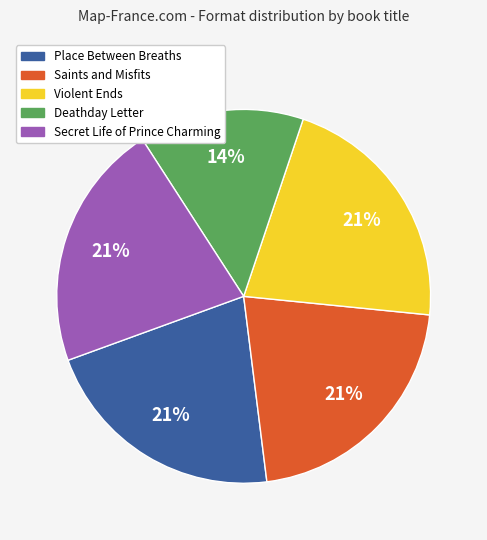

Count the number of slices in the pie.

5